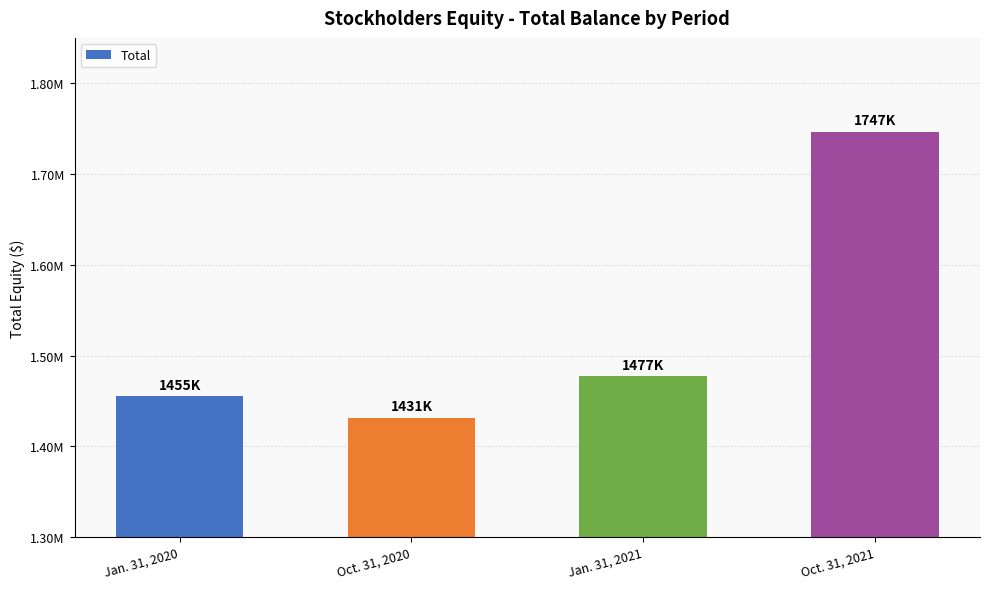

Does the chart contain any negative values?

No